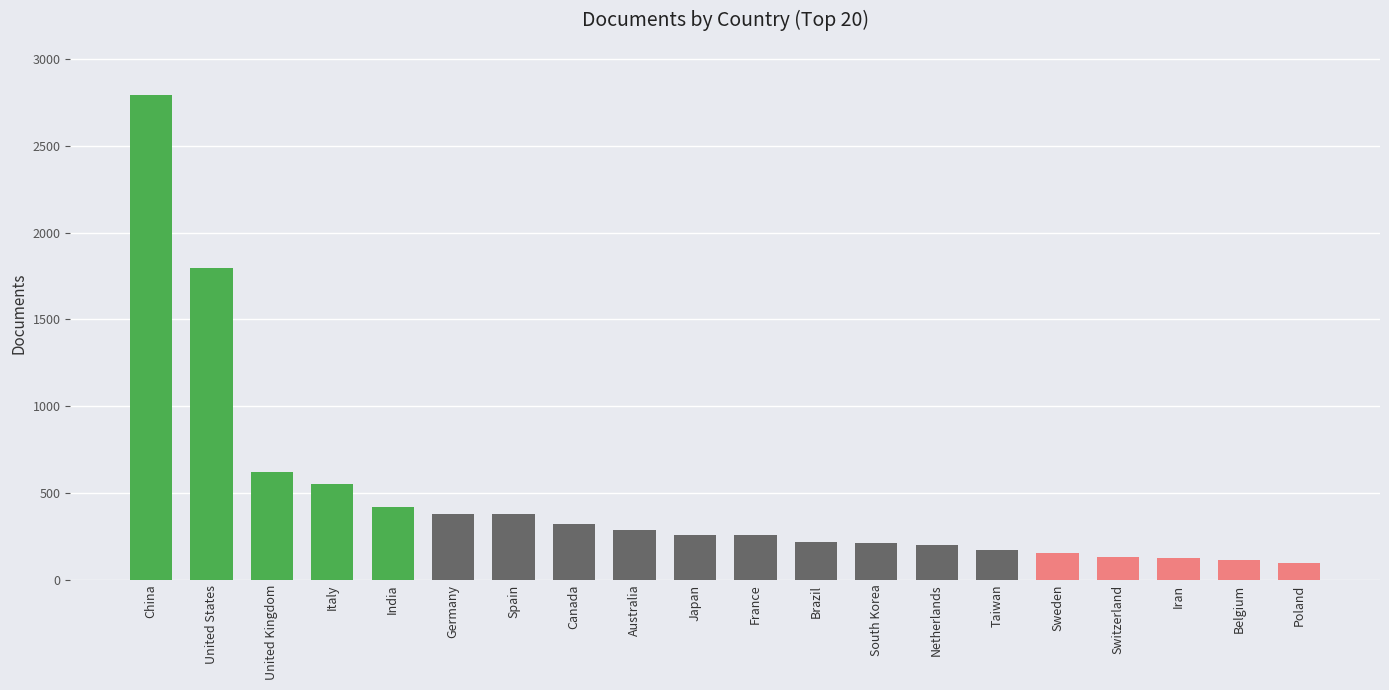

How many series are shown in this chart?

1